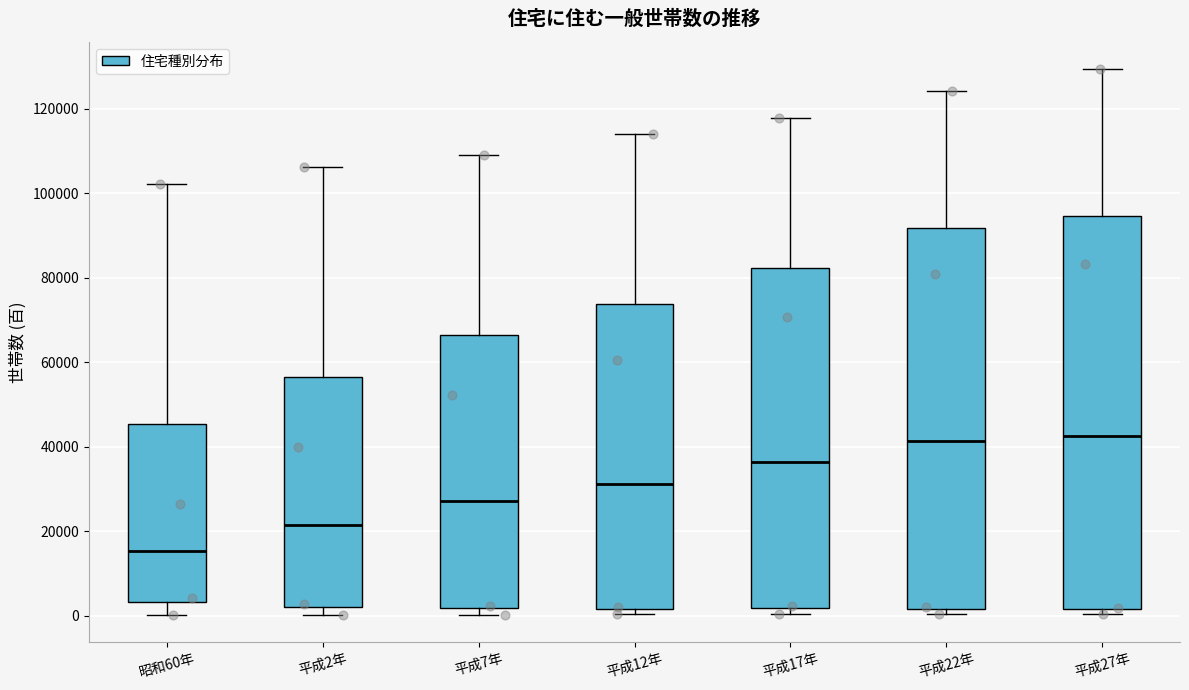

Where does the median line of the box for 平成2年 sit on the y-axis? The values are not printed on the chart, so give them approximately, as read against the axis.

22000